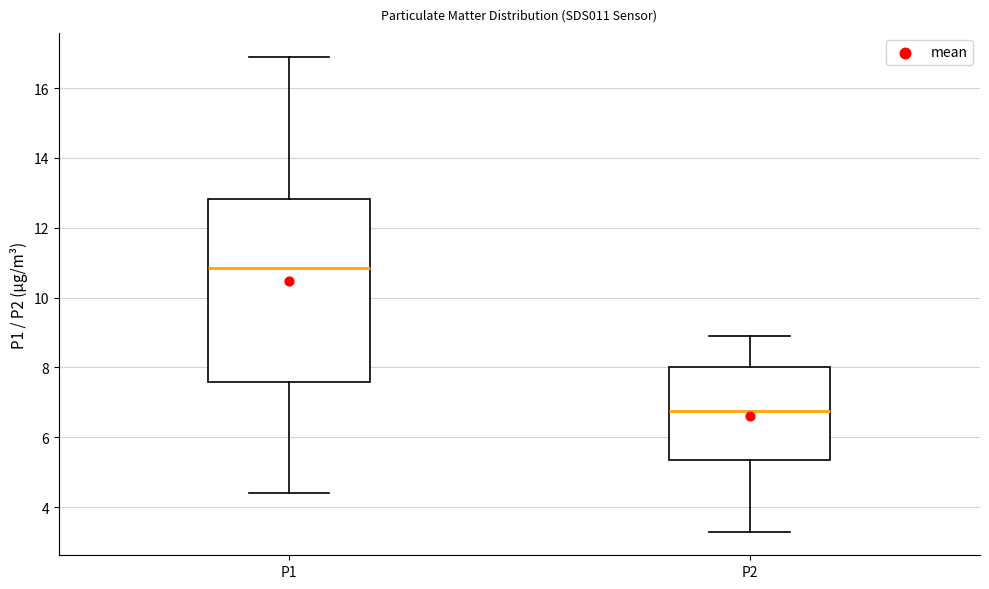

Which box's median line is the lowest?

P2